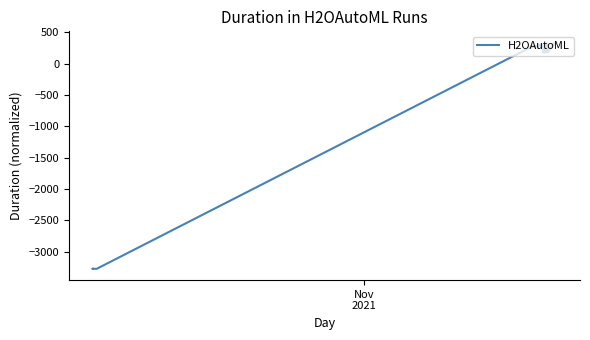

How many lines are shown in the chart?

1